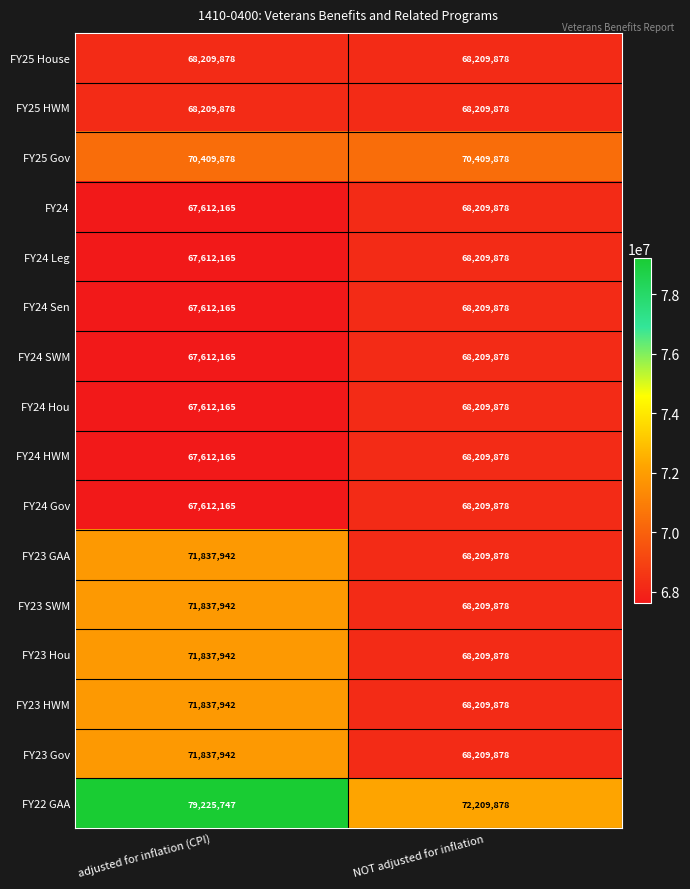

At which category is the sum across all series the highest?

adjusted for inflation (CPI)